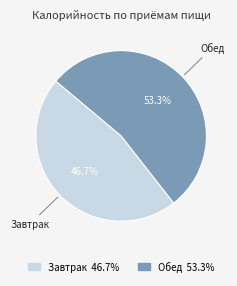

What portion of the pie excludes Завтрак?

53.3%